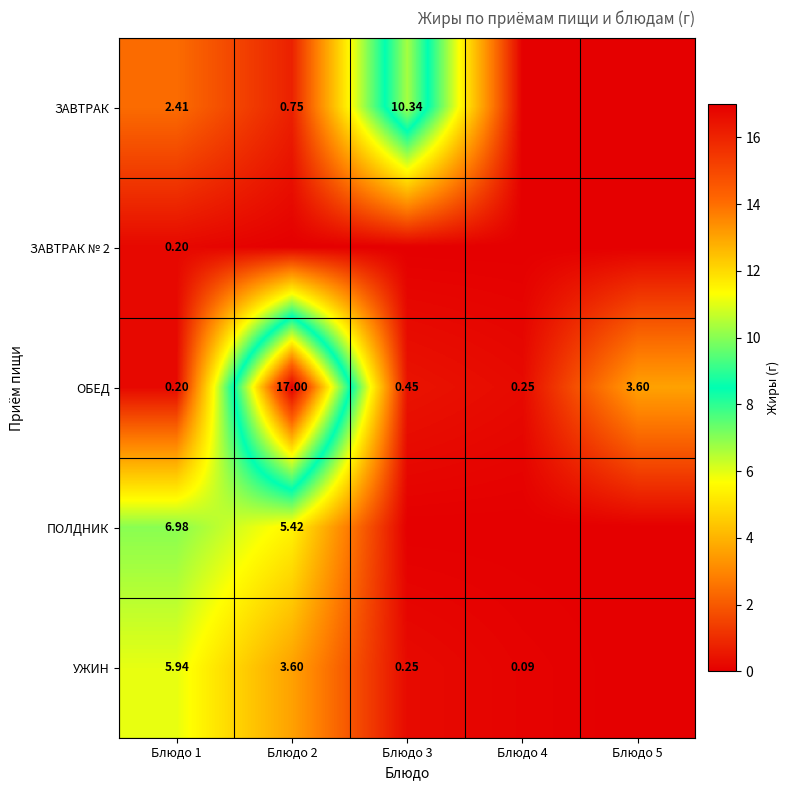

Is it true that ЗАВТРАК equals 0.5 at Блюдо 1?

False